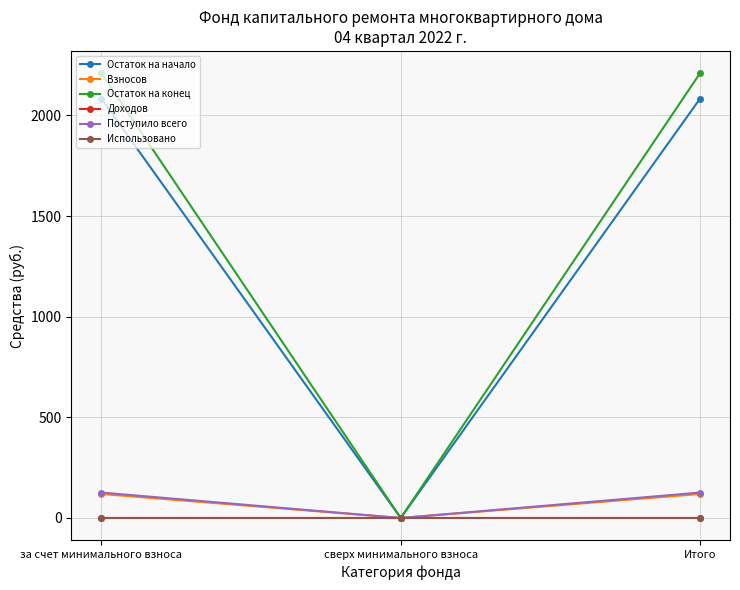

Is it true that Остаток на конец equals 0.0 at сверх минимального взноса?

True